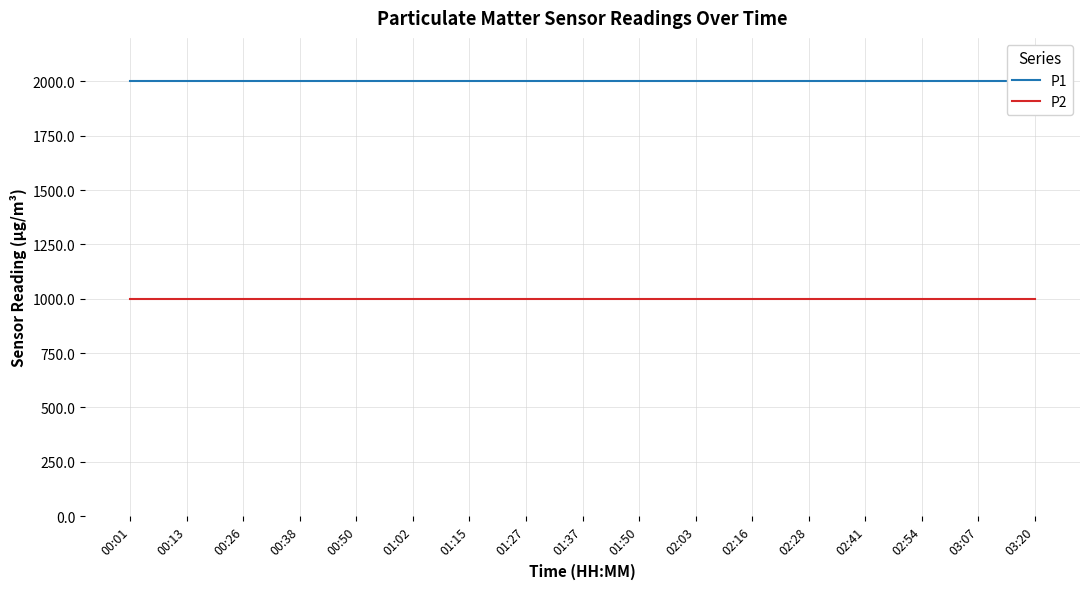

At which category does the chart reach its peak across all series?

00:01